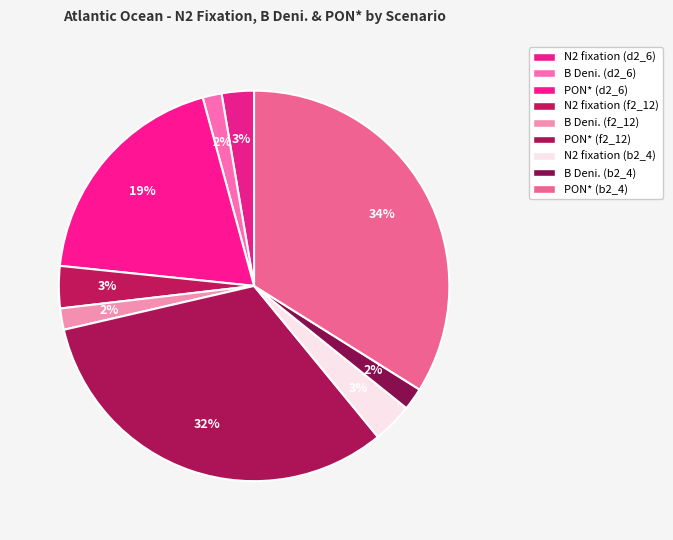

How many segments does this pie chart have?

9